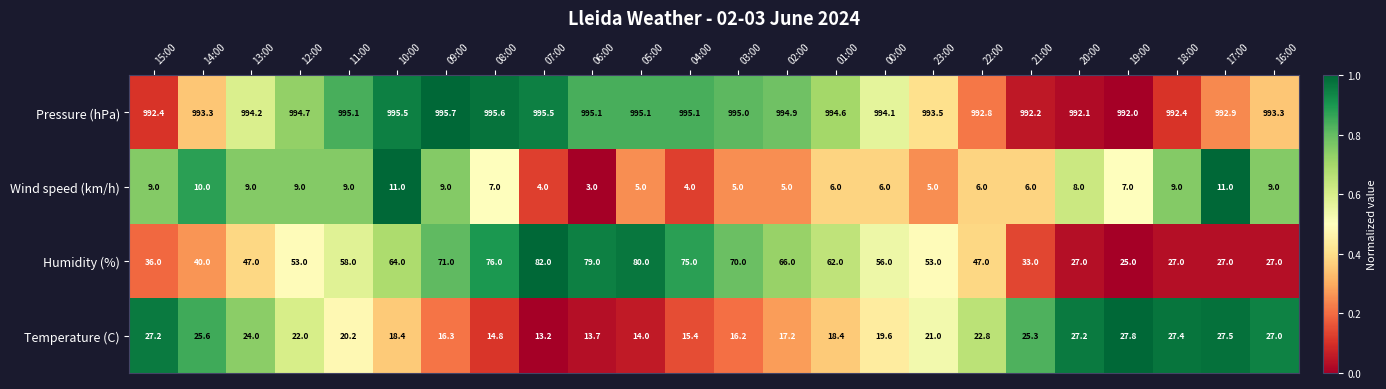

Rank the series at 13:00 from highest to lowest value.

Pressure (hPa), Humidity (%), Temperature (C), Wind speed (km/h)